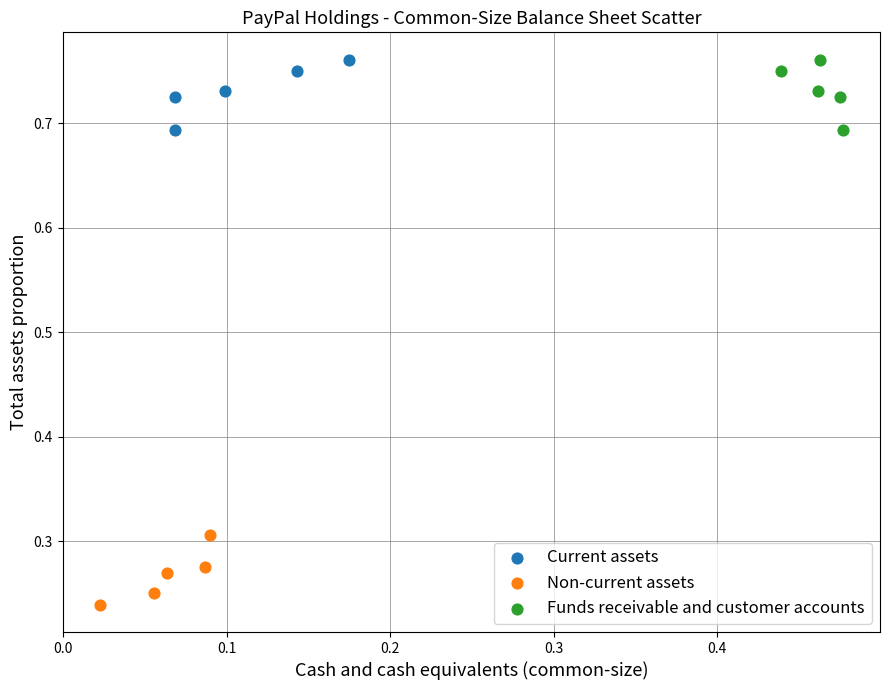

Which series reaches the minimum Y coordinate?

Non-current assets